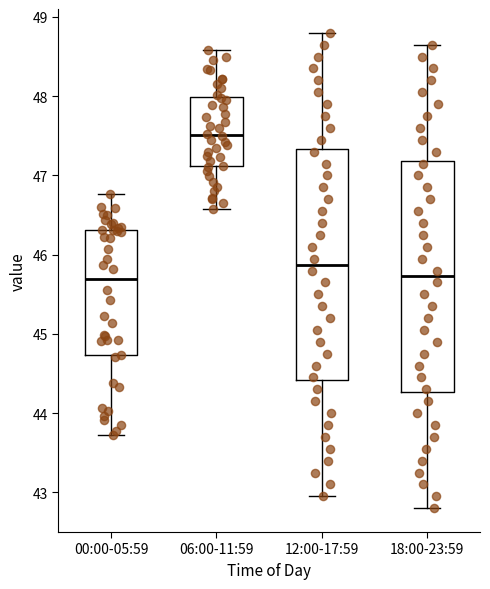

Reading left to right, read every box against the y-axis: the position of its median line, the range the box covers, and the ends of its whiskers. The values are not printed on the chart, so give them approximately, as read against the axis.

00:00-05:59: median 45.7, box 44.7 to 46.3, whiskers 43.7 to 46.8
06:00-11:59: median 47.5, box 47.1 to 48.0, whiskers 46.6 to 48.6
12:00-17:59: median 45.9, box 44.4 to 47.3, whiskers 43.0 to 48.8
18:00-23:59: median 45.7, box 44.3 to 47.2, whiskers 42.8 to 48.7